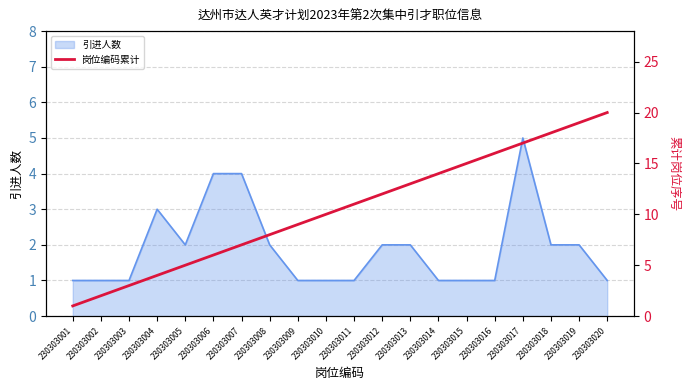

Which category has the lowest value across all series?

230303001